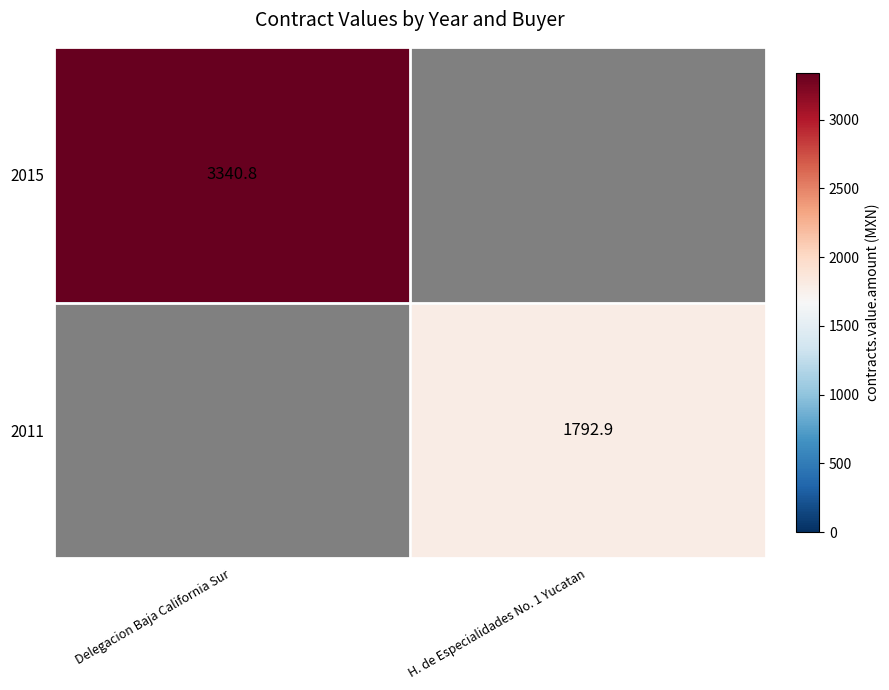

Is it true that 2011 equals 1792.9 at H. de Especialidades No. 1 Yucatan?

True